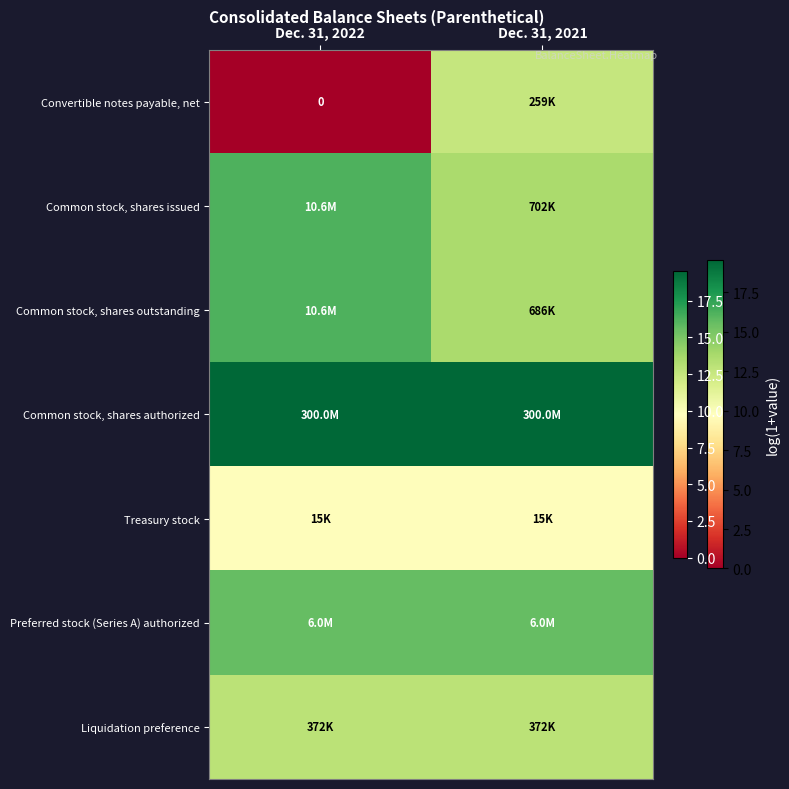

Which series has the largest total across all categories?

Common stock, shares authorized